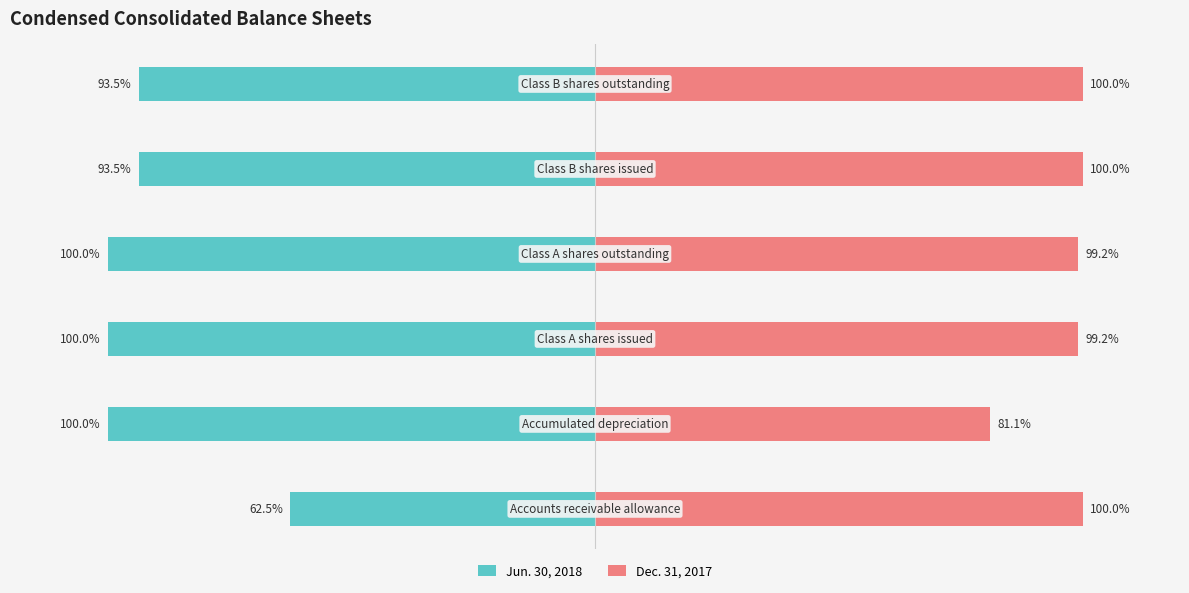

What value does the Jun. 30, 2018 series have at 1?

-100.0